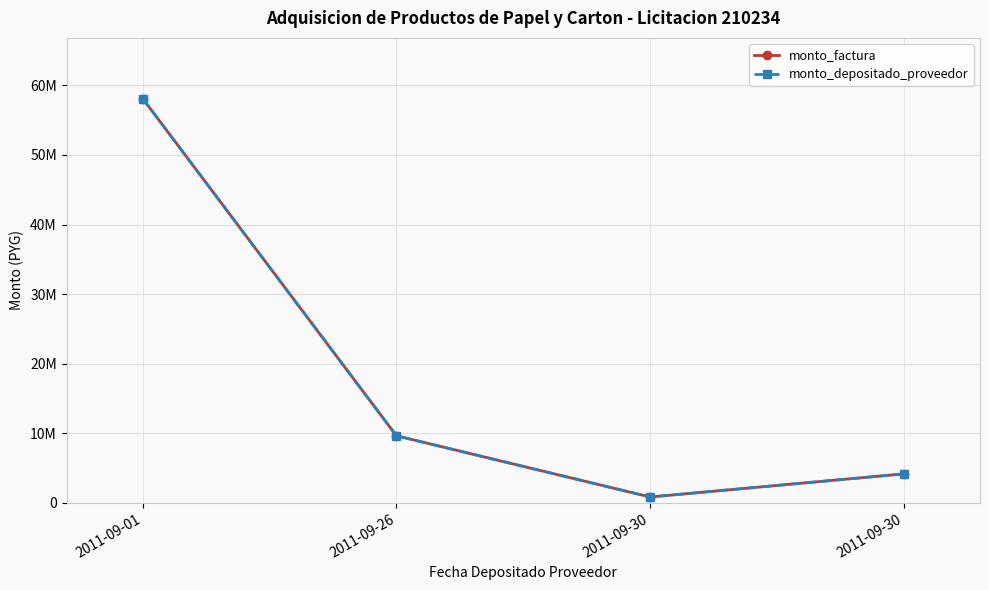

What is the sum of all monto_factura values?

72757300